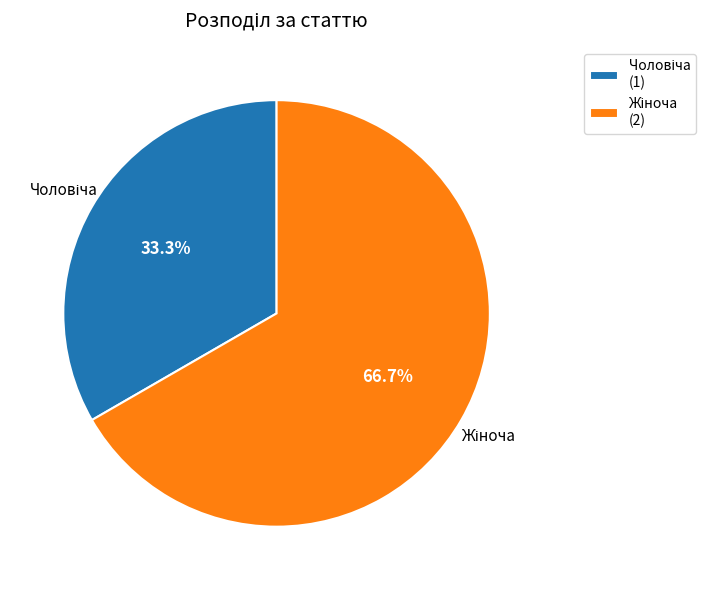

How many segments does this pie chart have?

2